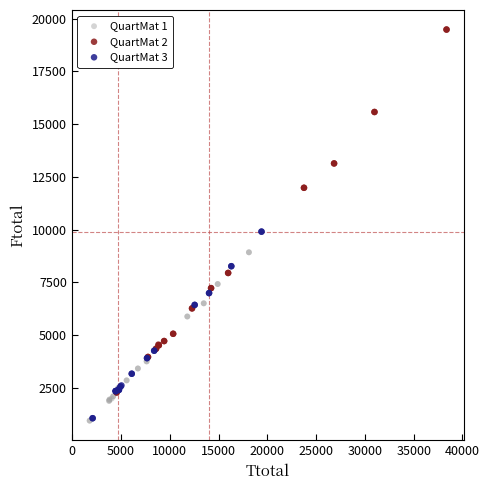

Which series has the largest Y range (max minus min)?

QuartMat 2